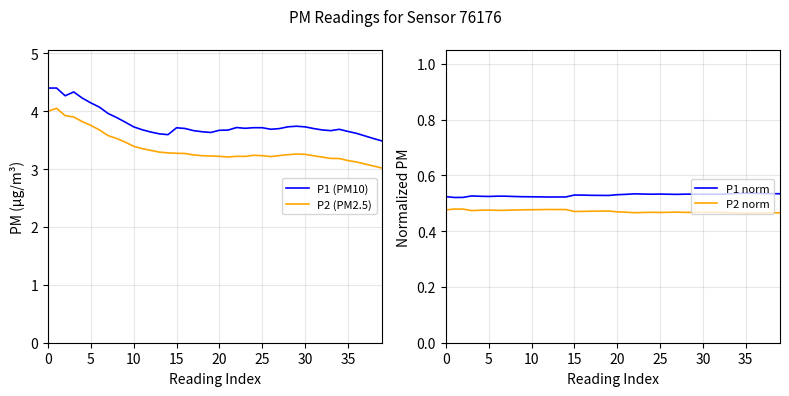

Between 35 and 33, which series saw the biggest shift?

P2 (PM2.5)